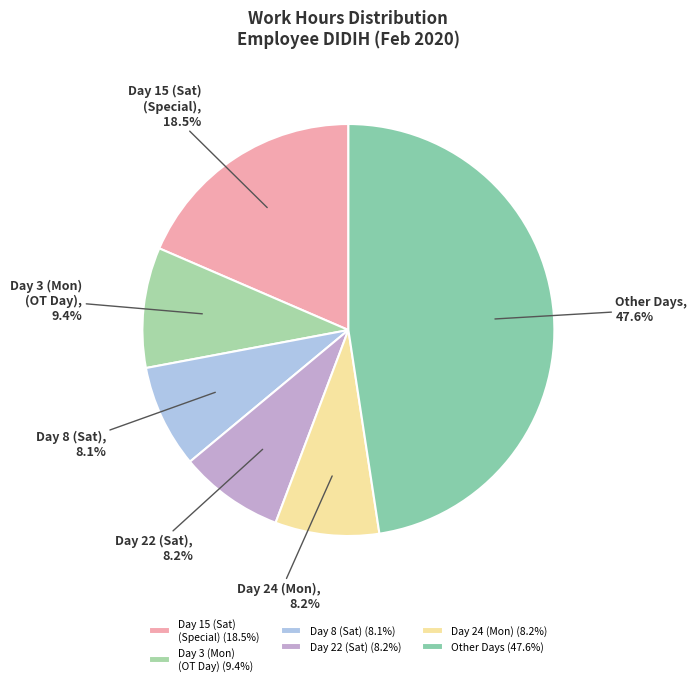

What is the ratio of the value at Day 24 (Mon) to the value at Day 3 (Mon) (OT Day)?

0.9